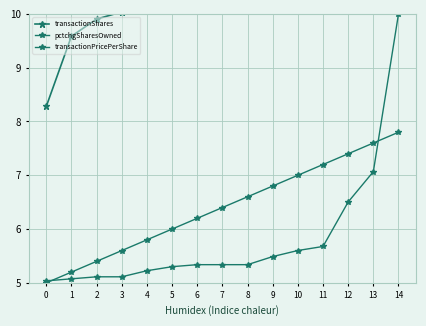

What is the difference between the maximum and minimum values in the transactionPricePerShare series?

2.8